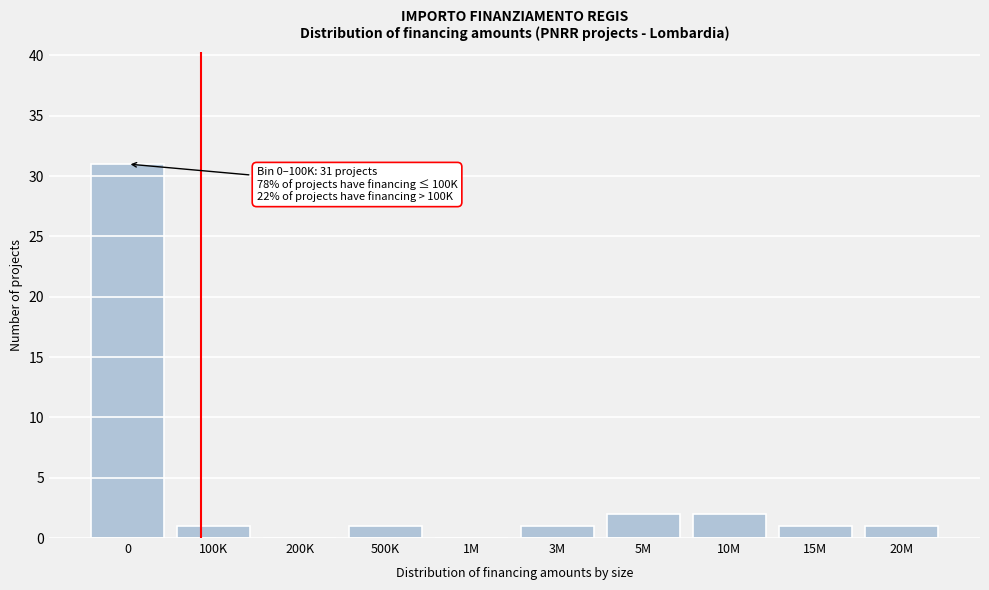

Reading left to right, list all the values displayed in this chart.

0=31	100K=1	200K=0	500K=1	1M=0	3M=1	5M=2	10M=2	15M=1	20M=1